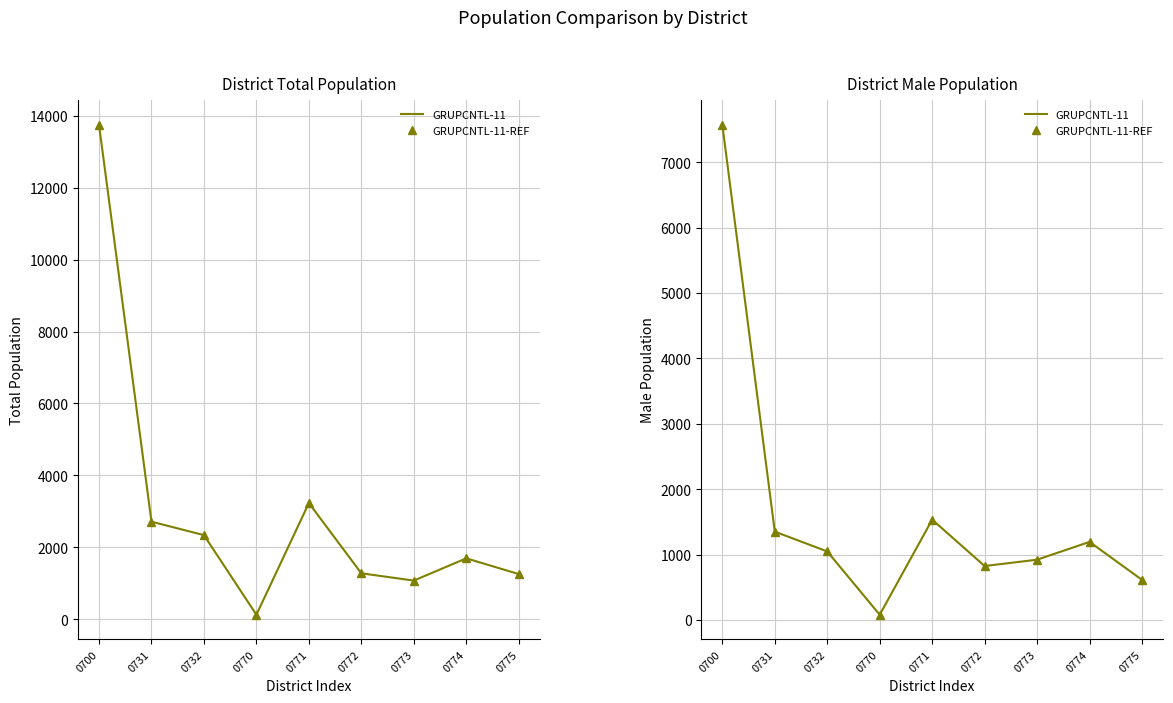

What is the difference between the GRUPCNTL-11-REF values at 0775 and 0770?

533